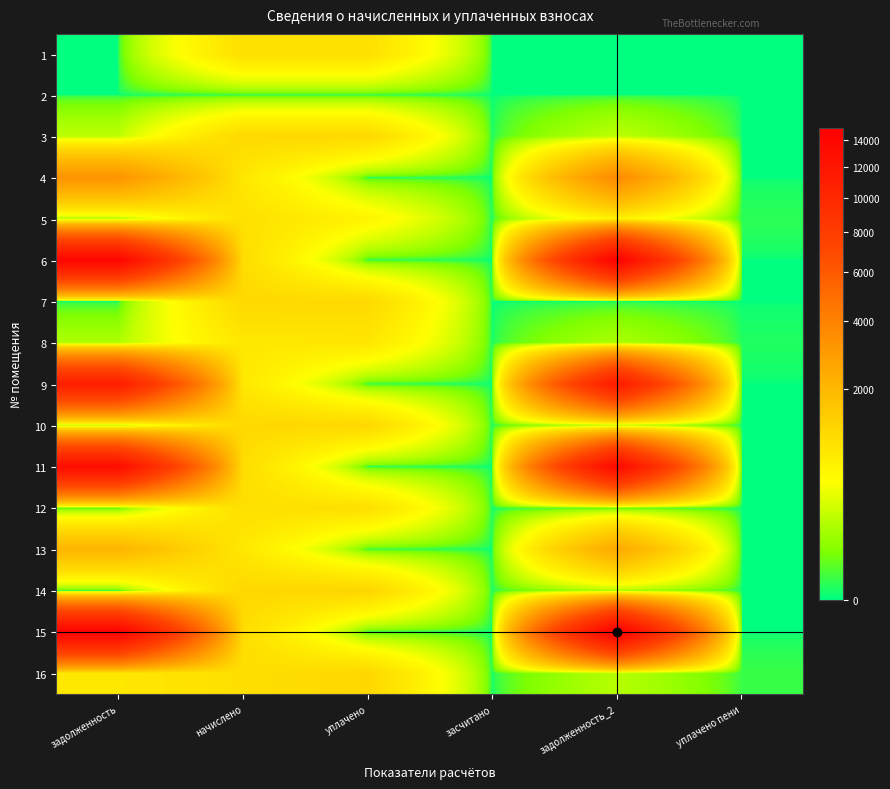

Reading left to right, extract all data points from this chart.

1: задолженность=0.0	начислено=973.1	уплачено=973.1	засчитано=0.0	задолженность_2=0.0	уплачено пени=0.0
2: задолженность=0.0	начислено=0.0	уплачено=0.0	засчитано=0.0	задолженность_2=0.0	уплачено пени=0.0
3: задолженность=187.1	начислено=1122.5	уплачено=1122.5	засчитано=0.0	задолженность_2=187.1	уплачено пени=0.0
4: задолженность=3226.0	начислено=823.6	уплачено=0.0	засчитано=0.0	задолженность_2=3637.8	уплачено пени=0.0
5: задолженность=161.1	начислено=960.4	уплачено=620.4	засчитано=0.0	задолженность_2=641.2	уплачено пени=3.4
6: задолженность=14020.7	начислено=1024.0	уплачено=0.0	засчитано=0.0	задолженность_2=14532.7	уплачено пени=0.0
7: задолженность=0.0	начислено=1116.2	уплачено=1116.2	засчитано=0.0	задолженность_2=0.0	уплачено пени=0.0
8: задолженность=145.1	начислено=823.6	уплачено=838.4	засчитано=0.0	задолженность_2=136.9	уплачено пени=1.6
9: задолженность=11234.0	начислено=820.4	уплачено=0.0	засчитано=0.0	задолженность_2=11644.2	уплачено пени=0.0
10: задолженность=188.7	начислено=1132.1	уплачено=1132.1	засчитано=0.0	задолженность_2=188.7	уплачено пени=0.0
11: задолженность=13155.0	начислено=1033.5	уплачено=0.0	засчитано=0.0	задолженность_2=13671.8	уплачено пени=0.0
12: задолженность=0.0	начислено=982.6	уплачено=982.6	засчитано=0.0	задолженность_2=0.0	уплачено пени=0.0
13: задолженность=2055.3	начислено=817.3	уплачено=0.0	засчитано=0.0	задолженность_2=2463.9	уплачено пени=0.0
14: задолженность=0.0	начислено=1135.3	уплачено=1189.2	засчитано=0.0	задолженность_2=135.3	уплачено пени=0.0
15: задолженность=14369.1	начислено=1049.4	уплачено=0.0	засчитано=0.0	задолженность_2=14893.8	уплачено пени=0.0
16: задолженность=831.0	начислено=992.2	уплачено=1155.2	засчитано=0.0	задолженность_2=165.4	уплачено пени=6.5